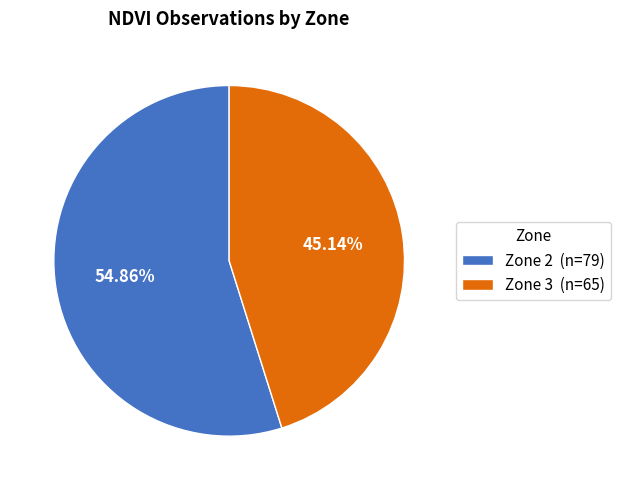

To the nearest percent, what is the combined percentage of Zone 2 and Zone 3?

100%